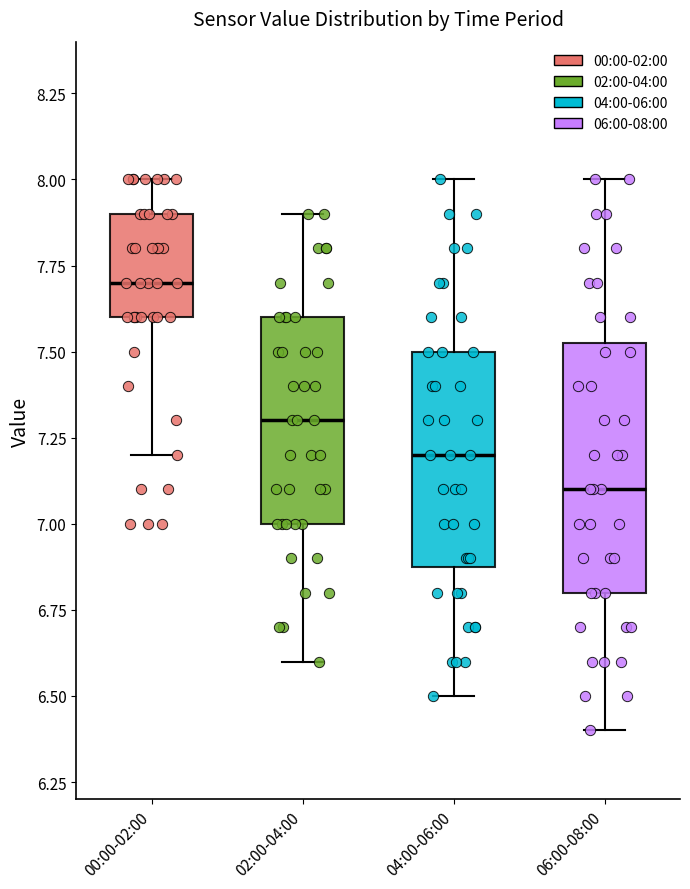

Which box has the highest median line?

00:00-02:00